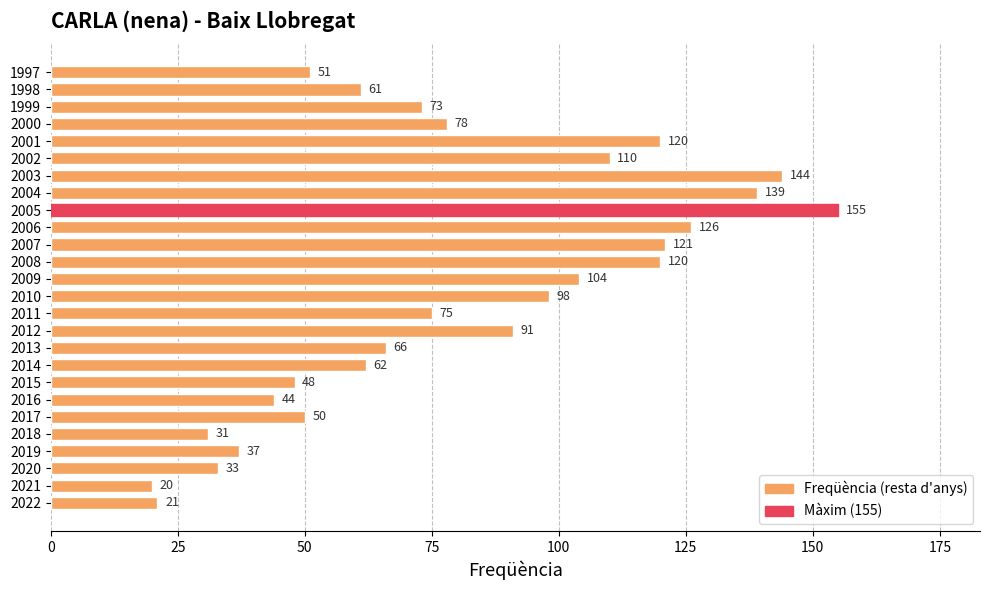

Reading bottom to top, what are all the values shown in this chart?

2022=21	2021=20	2020=33	2019=37	2018=31	2017=50	2016=44	2015=48	2014=62	2013=66	2012=91	2011=75	2010=98	2009=104	2008=120	2007=121	2006=126	2005=155	2004=139	2003=144	2002=110	2001=120	2000=78	1999=73	1998=61	1997=51